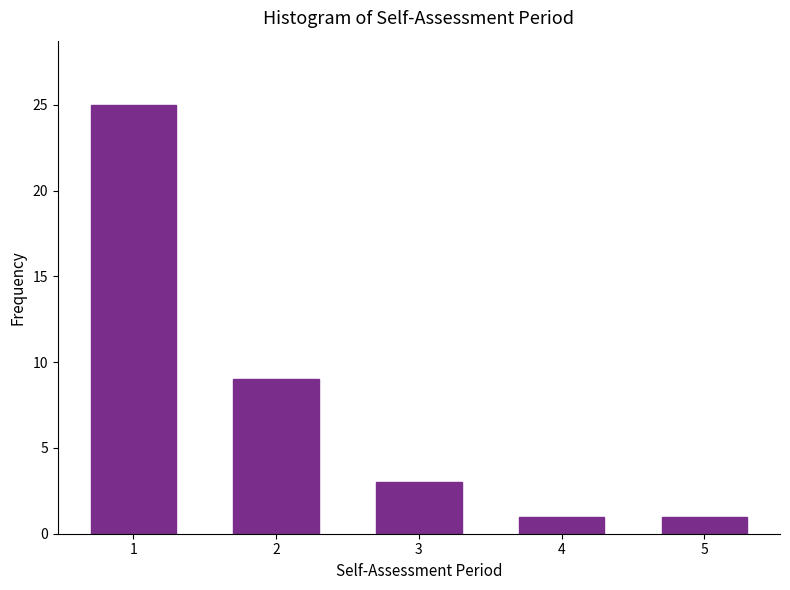

Reading left to right, list all the values displayed in this chart.

25	9	3	1	1